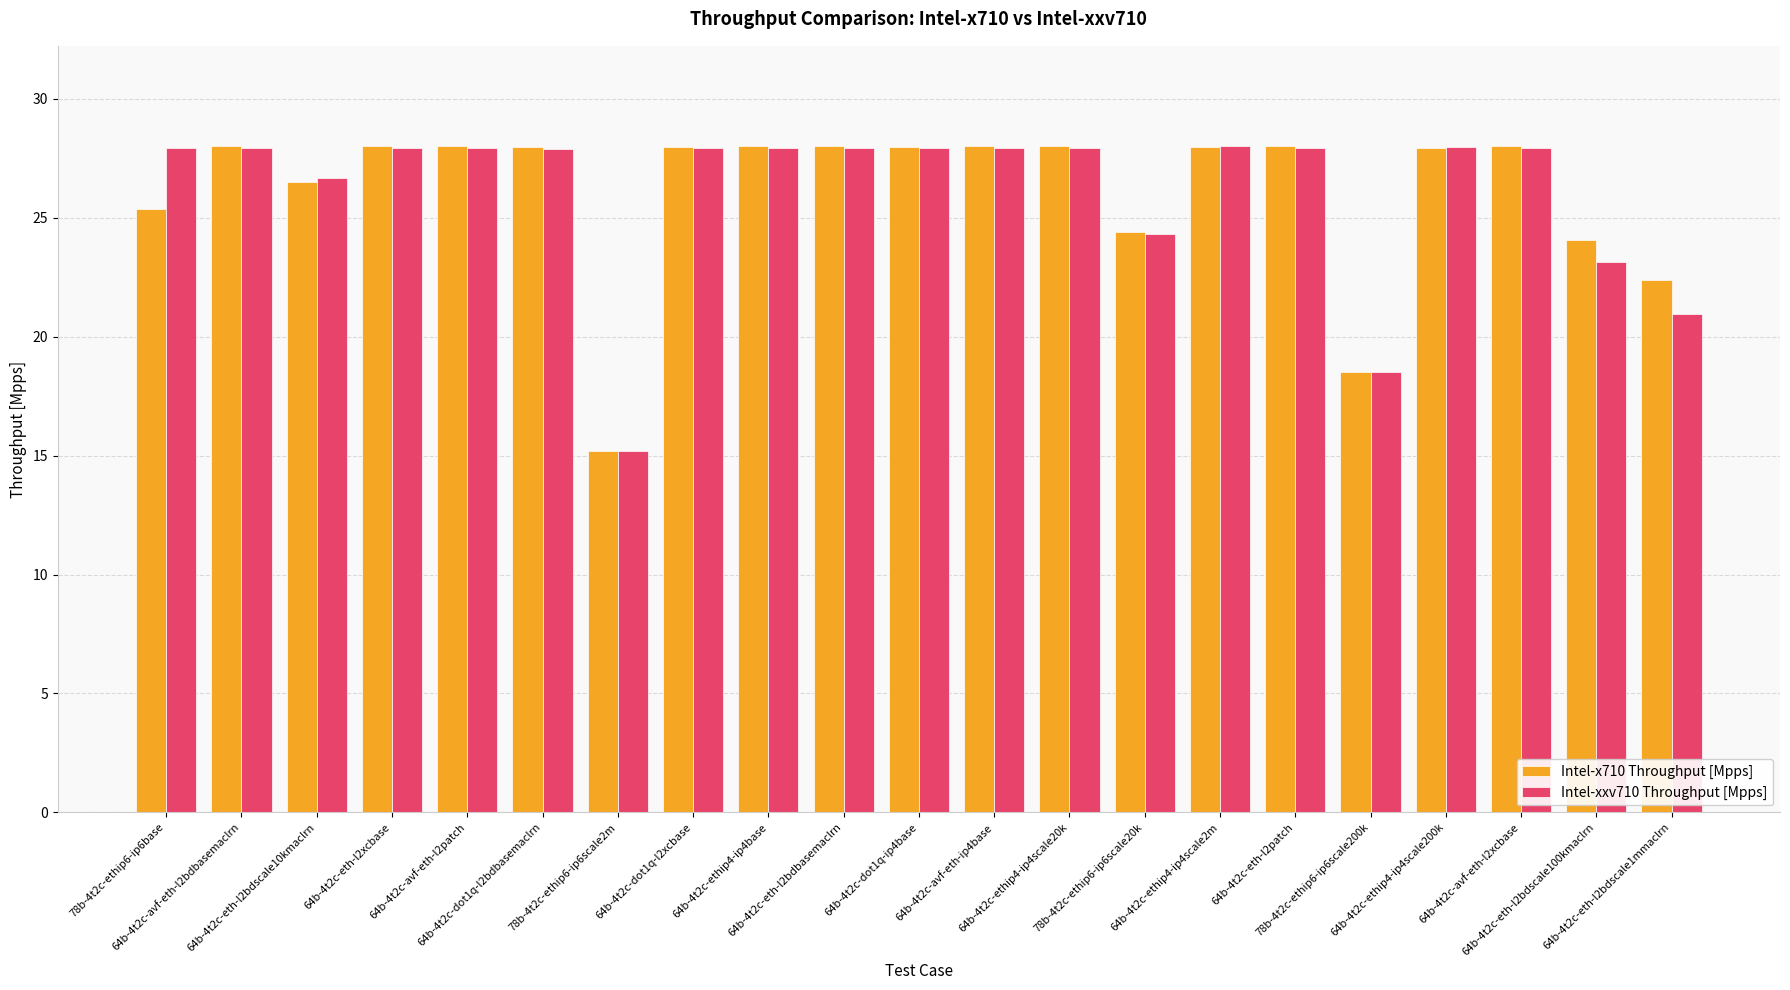

What is the average value of the Intel-xxv710 Throughput [Mpps] series?

26.1